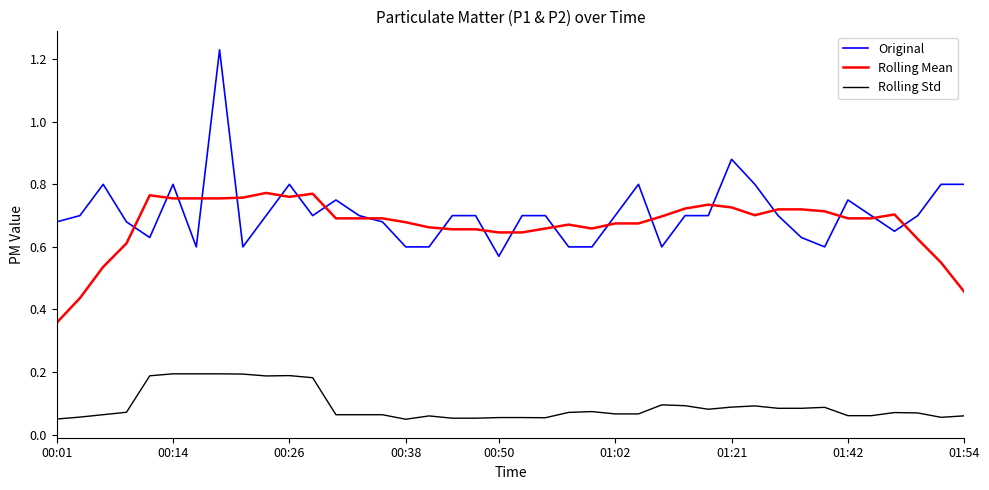

Which series has the widest spread of values?

Original